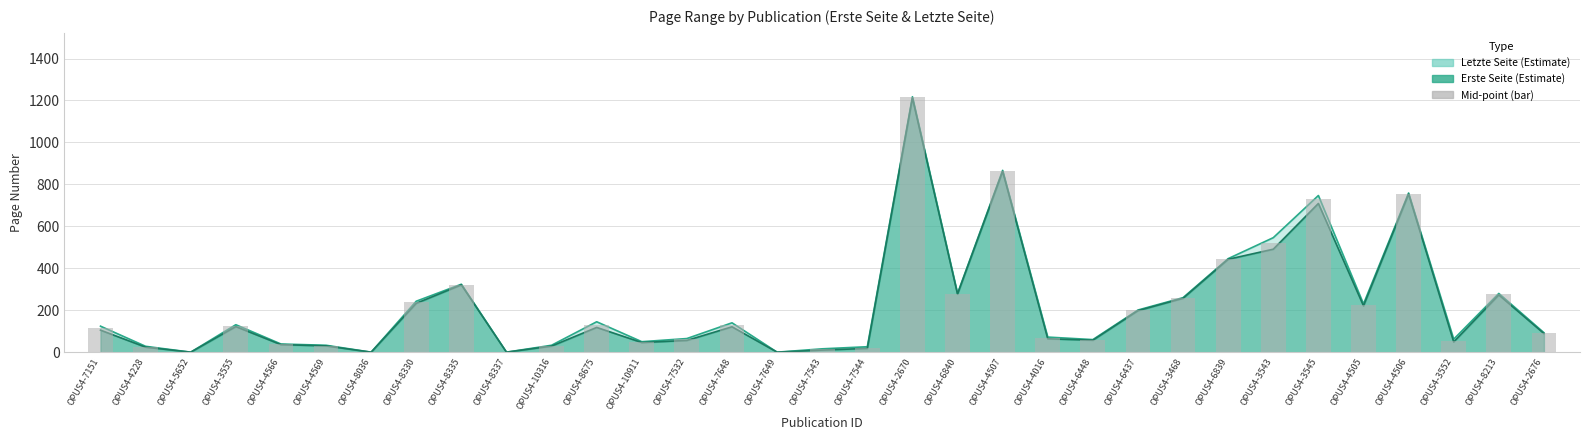

Reading left to right, what are all the values shown in this chart?

Erste Seite: OPUS4-7151=105	OPUS4-4228=24	OPUS4-5652=0	OPUS4-3555=122	OPUS4-4566=36	OPUS4-4569=30	OPUS4-8036=0	OPUS4-8330=233	OPUS4-8335=321	OPUS4-8337=0	OPUS4-10316=29	OPUS4-8675=118	OPUS4-10911=46	OPUS4-7532=56	OPUS4-7648=121	OPUS4-7649=0	OPUS4-7543=10	OPUS4-7544=18	OPUS4-2670=1212	OPUS4-6840=277	OPUS4-4507=862	OPUS4-4016=64	OPUS4-6448=57	OPUS4-6437=198	OPUS4-3468=257	OPUS4-6839=443	OPUS4-3543=491	OPUS4-3545=709	OPUS4-4505=221	OPUS4-4506=754	OPUS4-3552=49	OPUS4-8213=273	OPUS4-2676=89
Letzte Seite: OPUS4-7151=124	OPUS4-4228=28	OPUS4-5652=0	OPUS4-3555=131	OPUS4-4566=39	OPUS4-4569=33	OPUS4-8036=0	OPUS4-8330=243	OPUS4-8335=324	OPUS4-8337=0	OPUS4-10316=33	OPUS4-8675=145	OPUS4-10911=50	OPUS4-7532=65	OPUS4-7648=140	OPUS4-7649=0	OPUS4-7543=16	OPUS4-7544=26	OPUS4-2670=1218	OPUS4-6840=280	OPUS4-4507=867	OPUS4-4016=72	OPUS4-6448=60	OPUS4-6437=201	OPUS4-3468=260	OPUS4-6839=446	OPUS4-3543=546	OPUS4-3545=747	OPUS4-4505=230	OPUS4-4506=759	OPUS4-3552=62	OPUS4-8213=280	OPUS4-2676=93